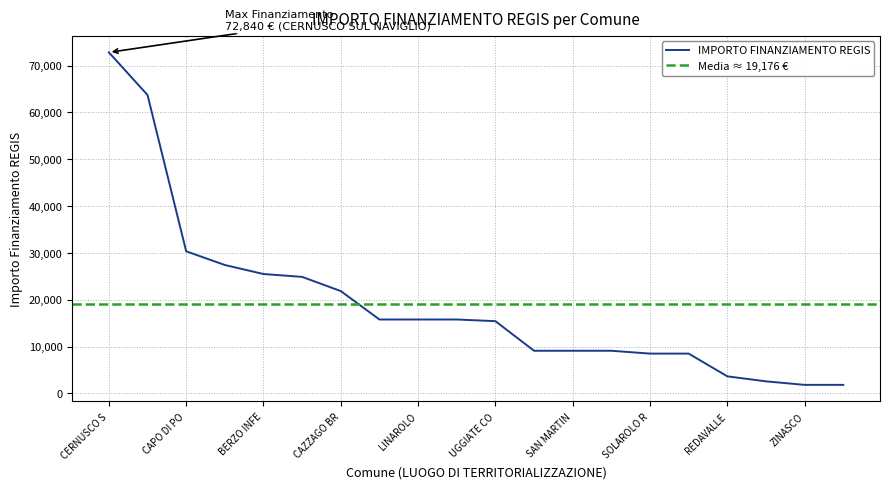

What is the sum of all values?

383520